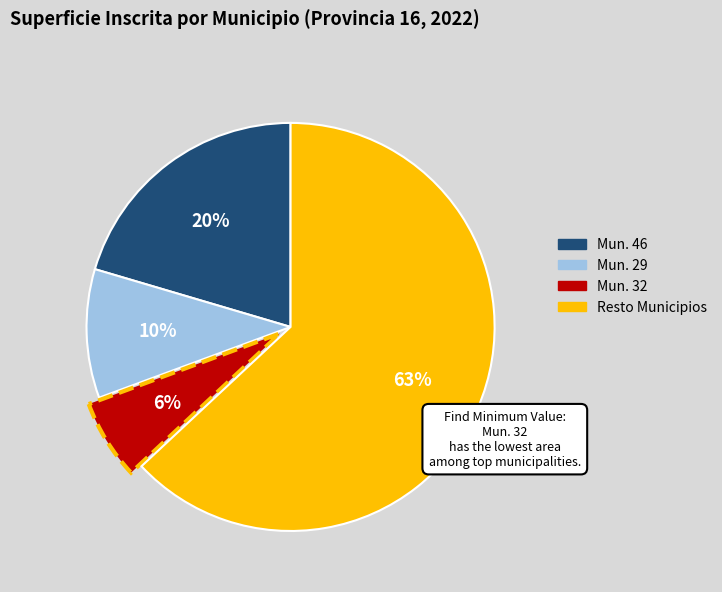

To the nearest percent, what is the average slice percentage?

25%